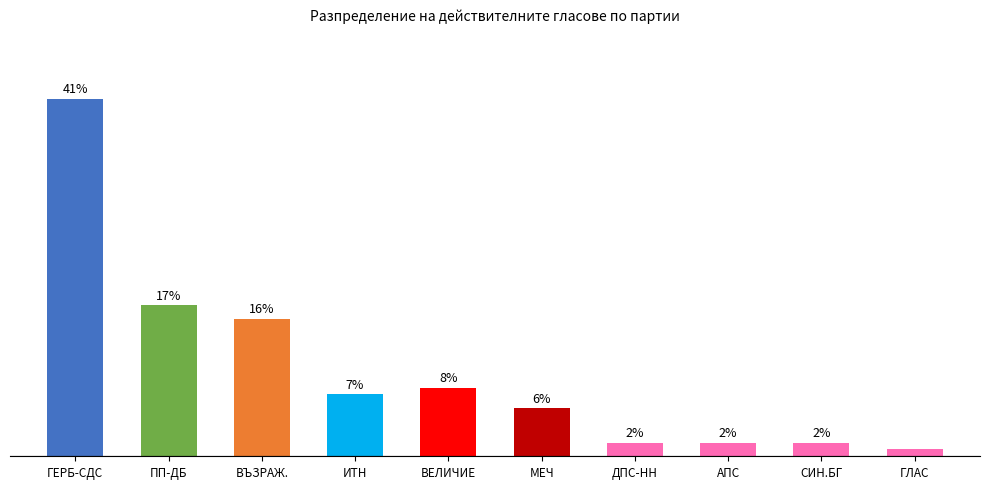

What is the change in value from ИТН to ВЕЛИЧИЕ?

+1